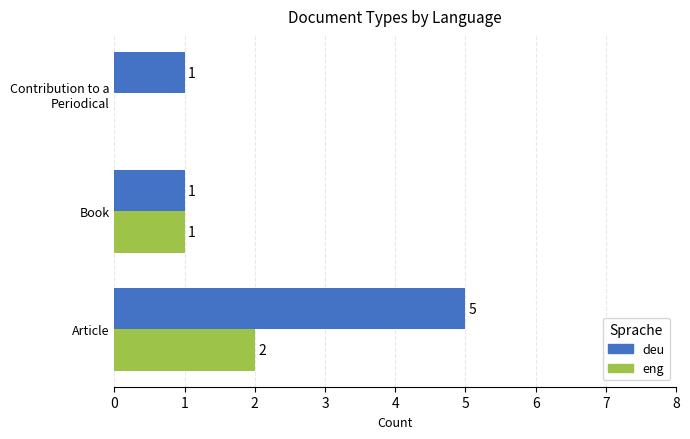

Where is eng nearest to the value 1?

Book